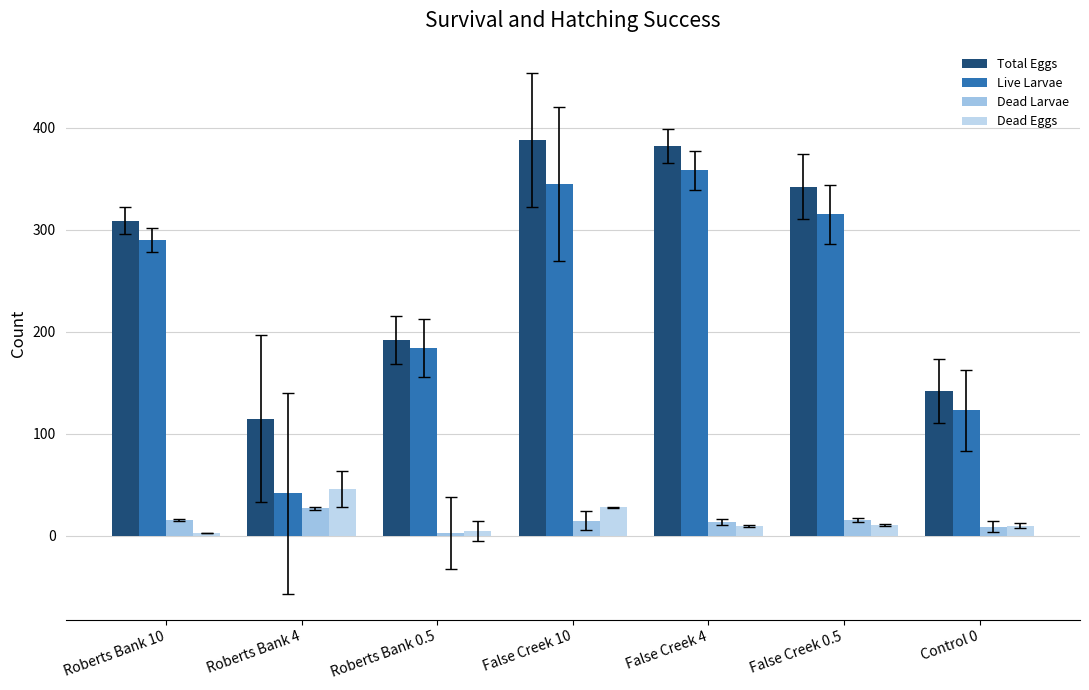

Reading left to right, what are all the values shown in this chart?

Total Eggs: Roberts Bank 10=309	Roberts Bank 4=115	Roberts Bank 0.5=192	False Creek 10=388	False Creek 4=382	False Creek 0.5=342	Control 0=142
Live Larvae: Roberts Bank 10=290	Roberts Bank 4=42	Roberts Bank 0.5=184	False Creek 10=345	False Creek 4=358	False Creek 0.5=315	Control 0=123
Dead Larvae: Roberts Bank 10=16	Roberts Bank 4=27	Roberts Bank 0.5=3	False Creek 10=15	False Creek 4=14	False Creek 0.5=16	Control 0=9
Dead Eggs: Roberts Bank 10=3	Roberts Bank 4=46	Roberts Bank 0.5=5	False Creek 10=28	False Creek 4=10	False Creek 0.5=11	Control 0=10